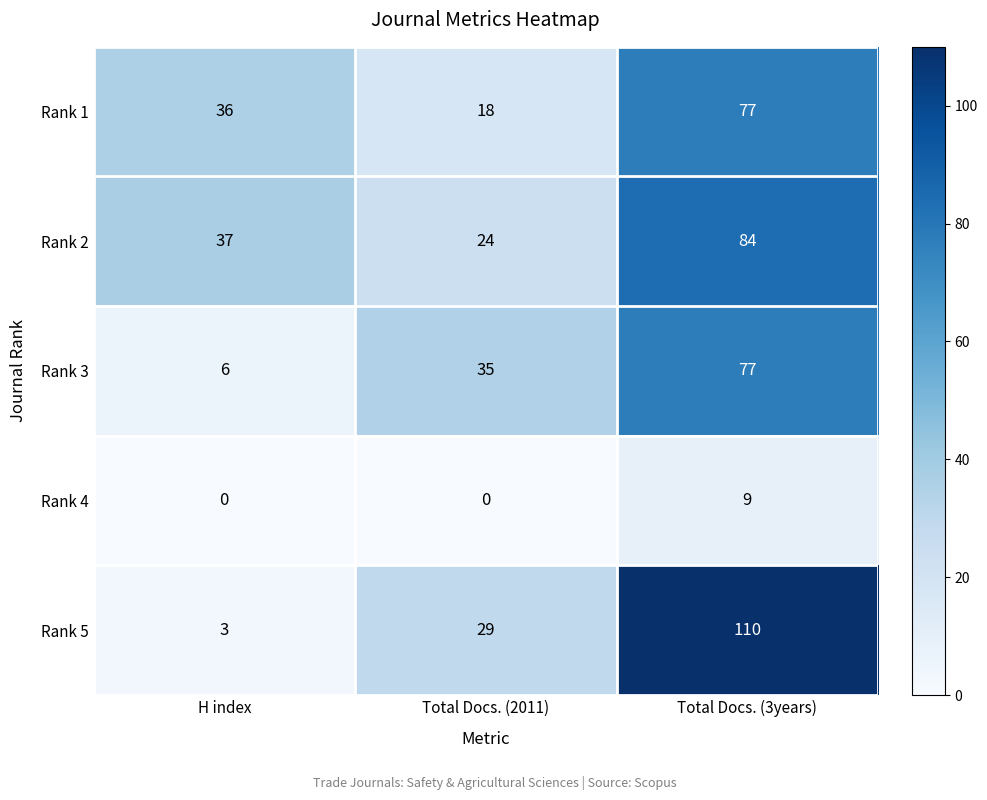

Is it true that Rank 2 equals 24 at Total Docs. (2011)?

True